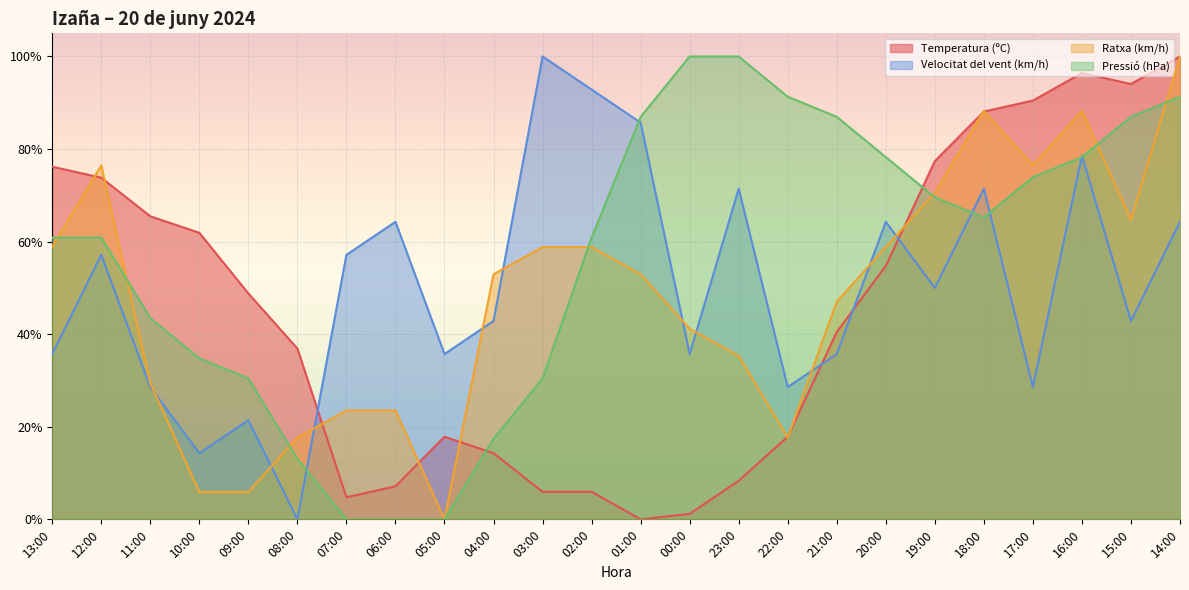

At which label is Temperatura (ºC) closest to 0?

01:00